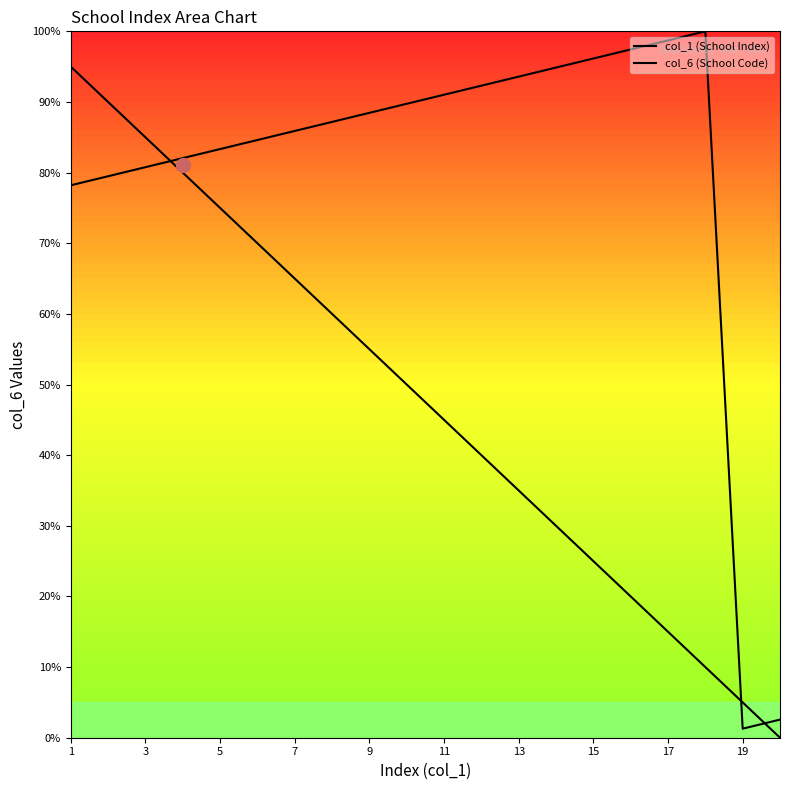

What are all the series names shown in the legend?

col_1 (School Index), col_6 (School Code)